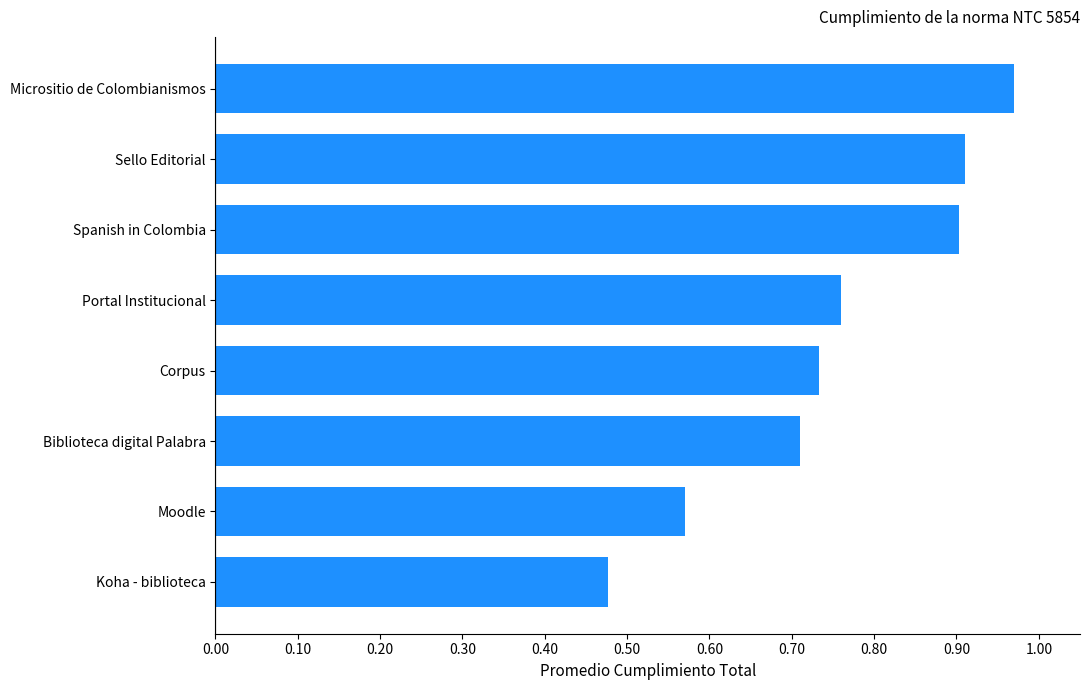

Is it true that the value at Biblioteca digital Palabra is 0.7?

True